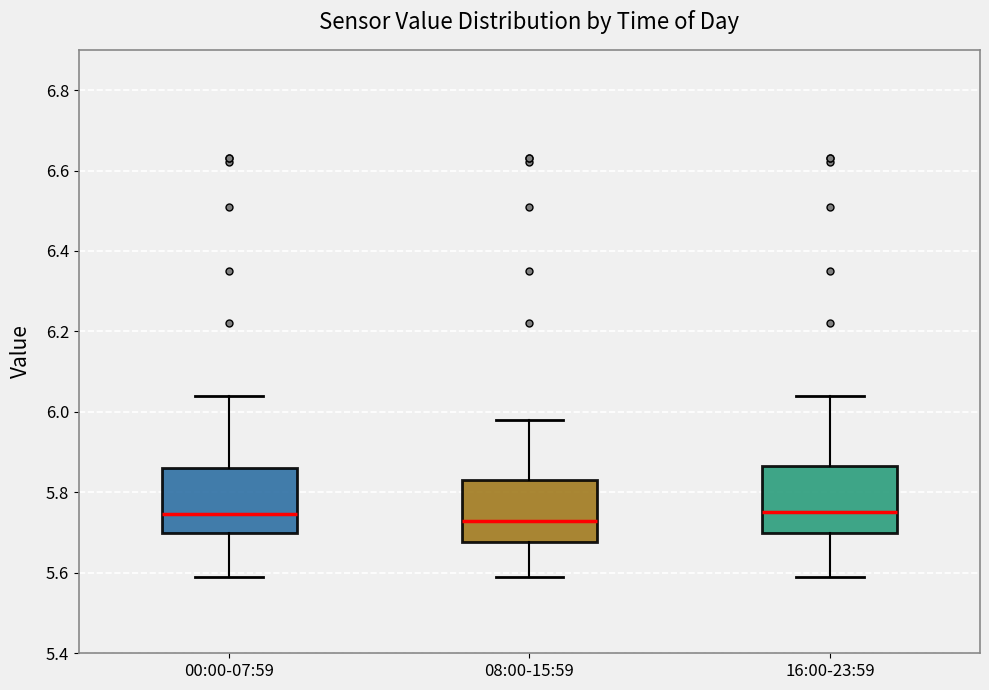

Reading left to right, read every box against the y-axis: the position of its median line, the range the box covers, and the ends of its whiskers. The values are not printed on the chart, so give them approximately, as read against the axis.

00:00-07:59: median 5.74, box 5.70 to 5.86, whiskers 5.60 to 6.04
08:00-15:59: median 5.74, box 5.68 to 5.84, whiskers 5.60 to 5.98
16:00-23:59: median 5.76, box 5.70 to 5.86, whiskers 5.60 to 6.04